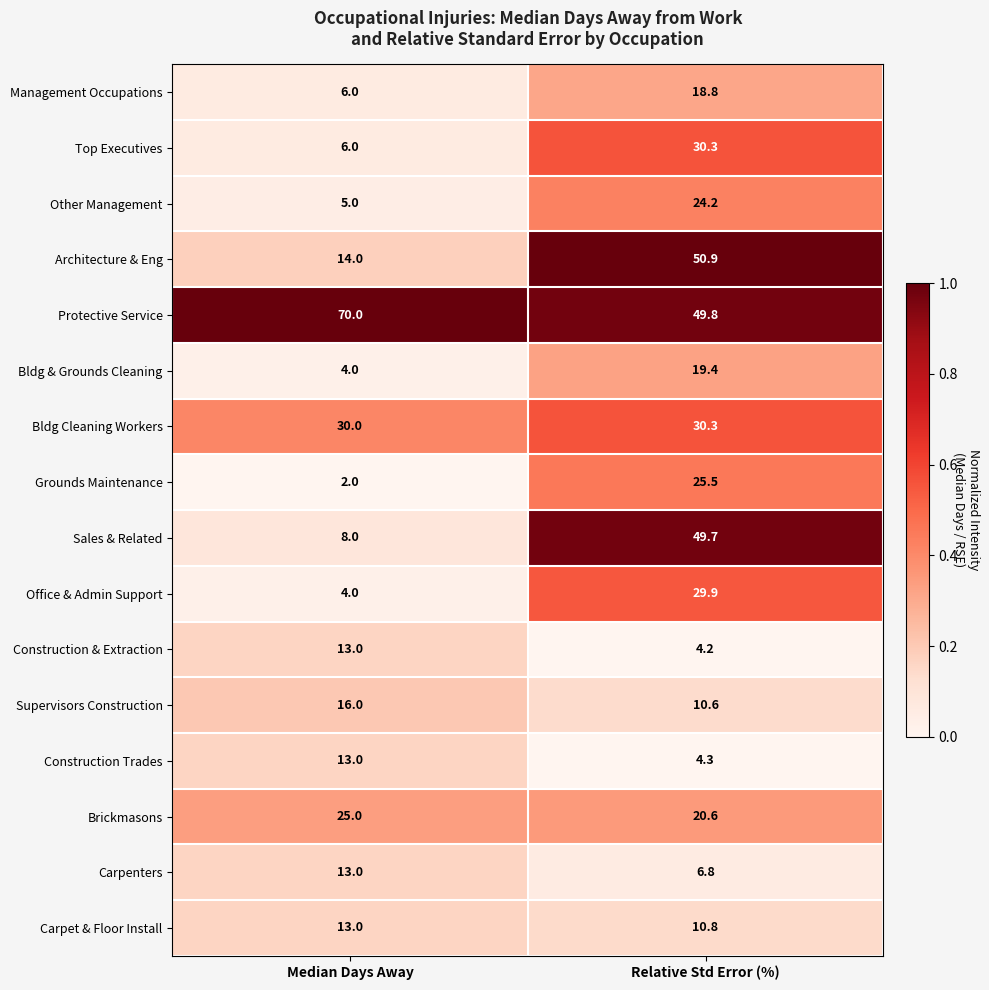

What is the average value of the Architecture & Eng series?

32.5